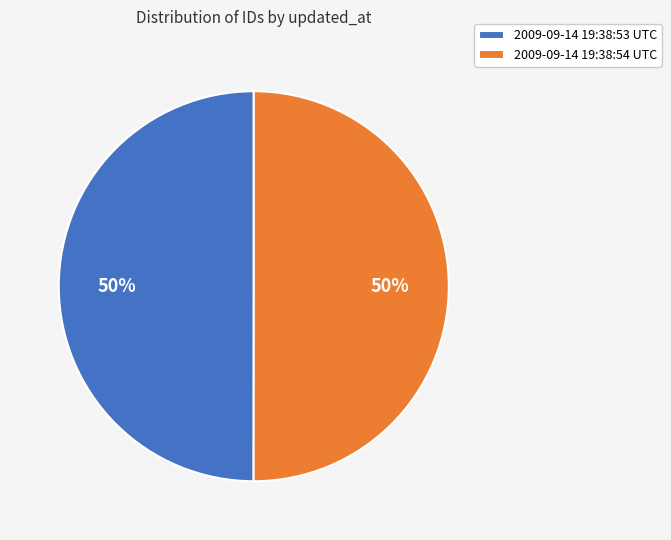

Do 2009-09-14 19:38:54 UTC and 2009-09-14 19:38:53 UTC together represent more than half of the pie?

Yes